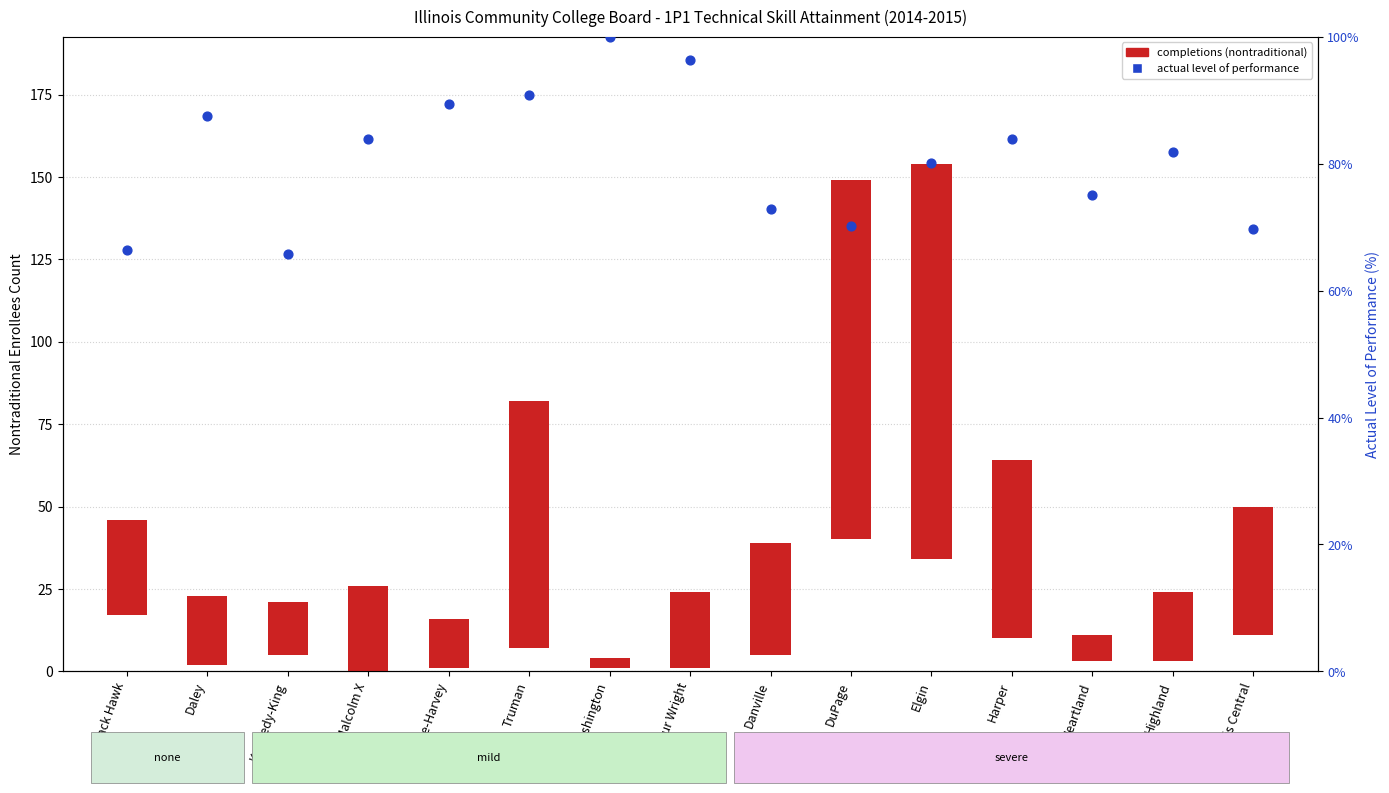

At how many categories does at least one series exceed 24?

15